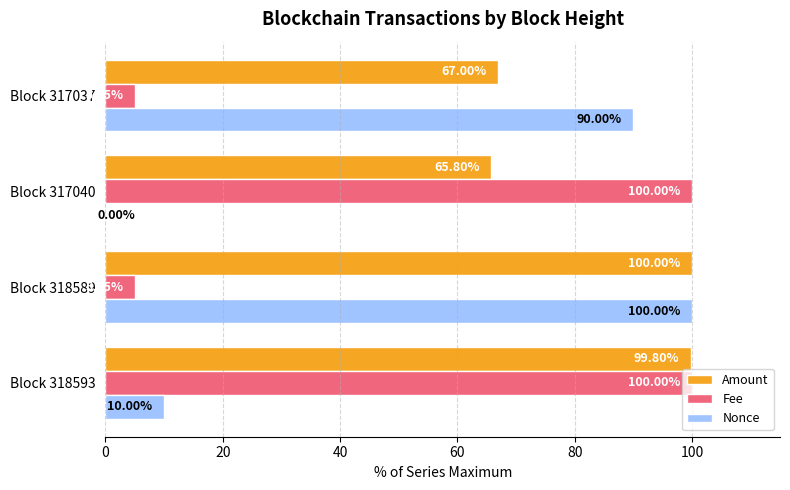

Between Block 318593 and Block 317040, which series saw the biggest shift?

Amount